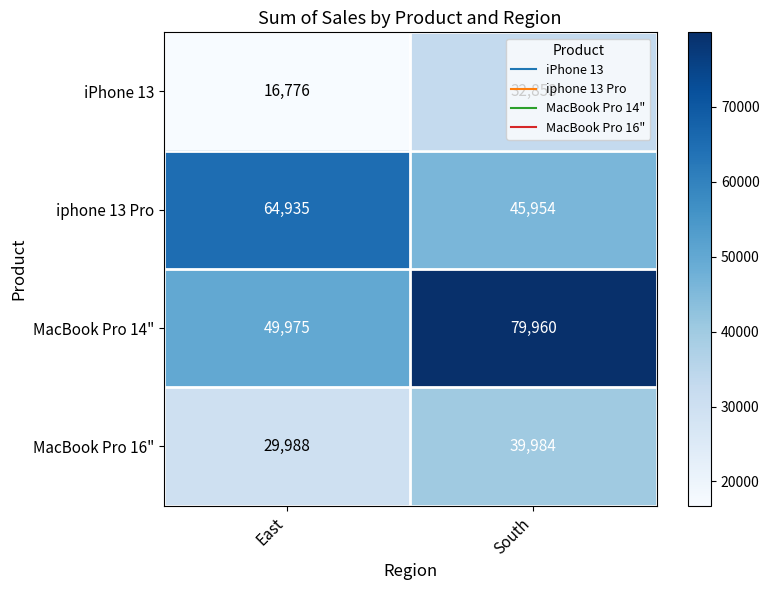

Where is MacBook Pro 14" nearest to the value 64967?

East